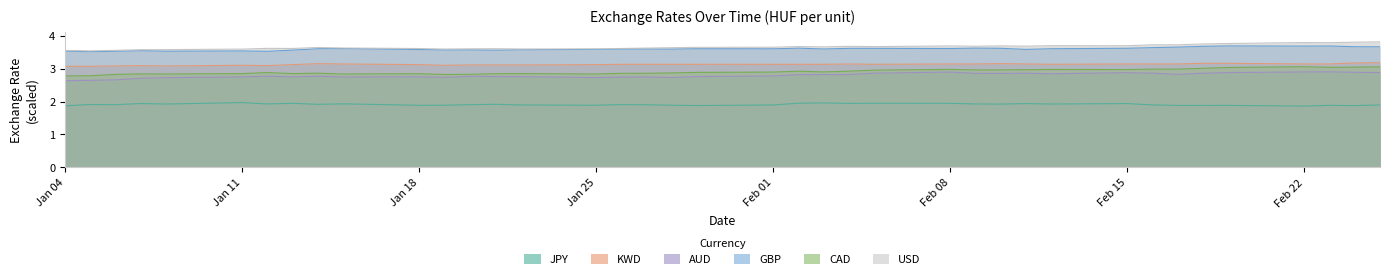

Between 1999-01-13 and 1999-02-11, which is larger?

1999-01-13